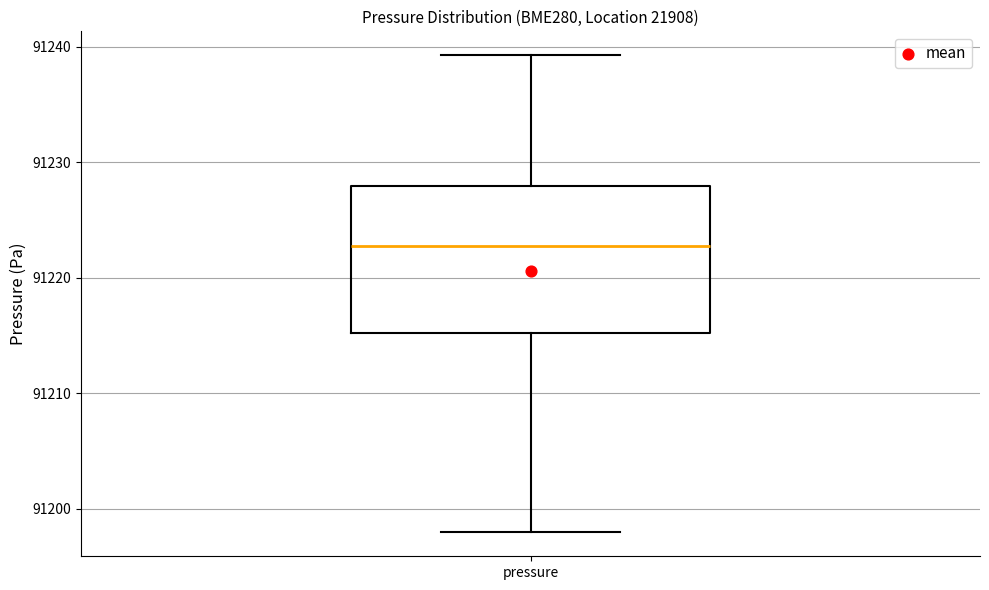

Read this box plot against the y-axis: the position of the median line, the range covered by the box, and the ends of both whiskers. The values are not printed on the chart, so give them approximately, as read against the axis.

median 91223, box 91215 to 91228, whiskers 91198 to 91239